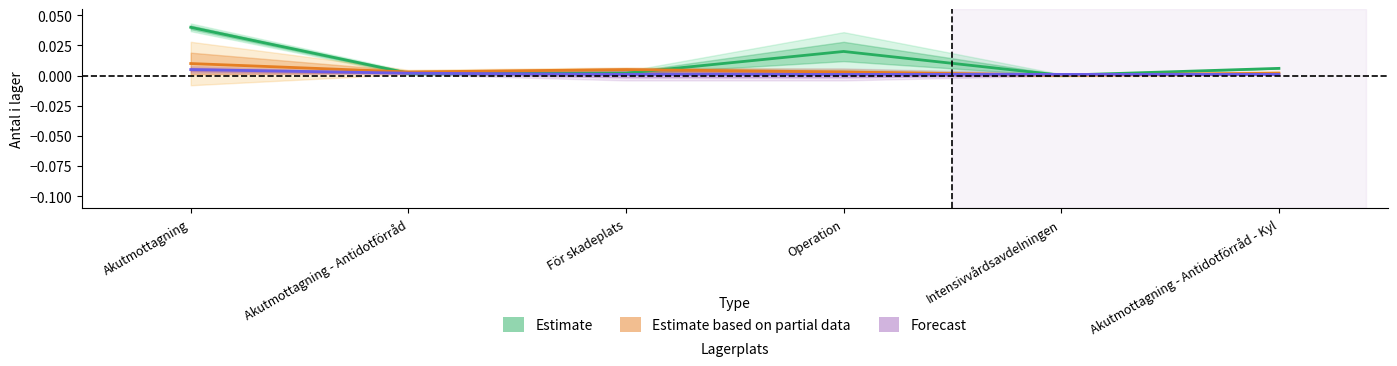

How many lines are shown in the chart?

3